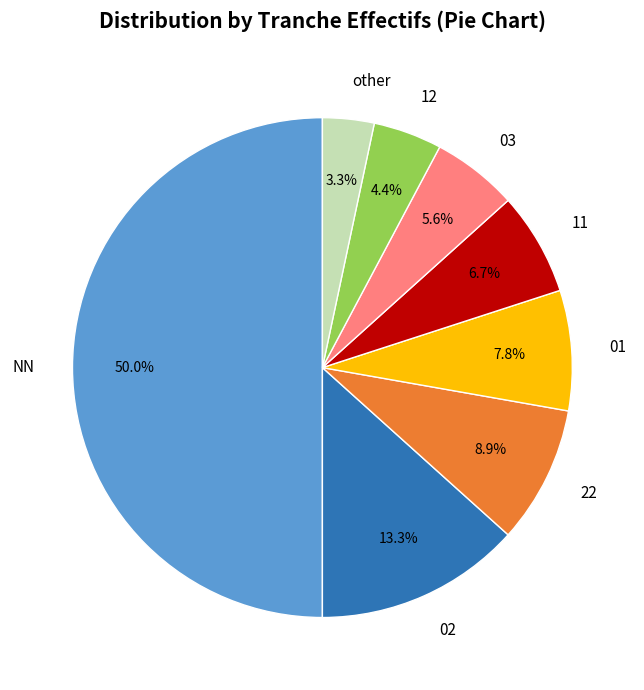

How many segments does this pie chart have?

8